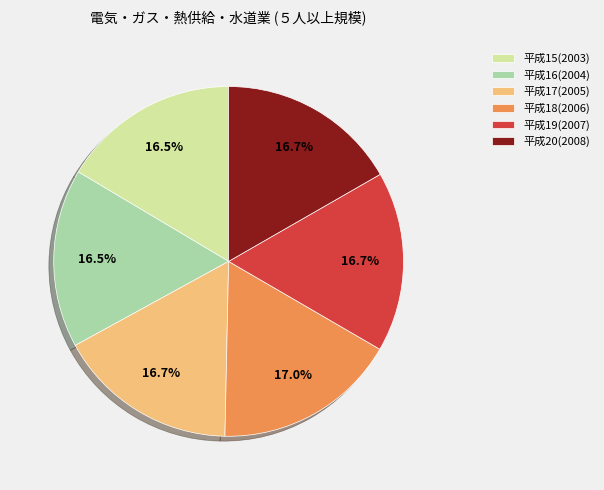

To the nearest percent, what portion does 平成20(2008) represent?

17%